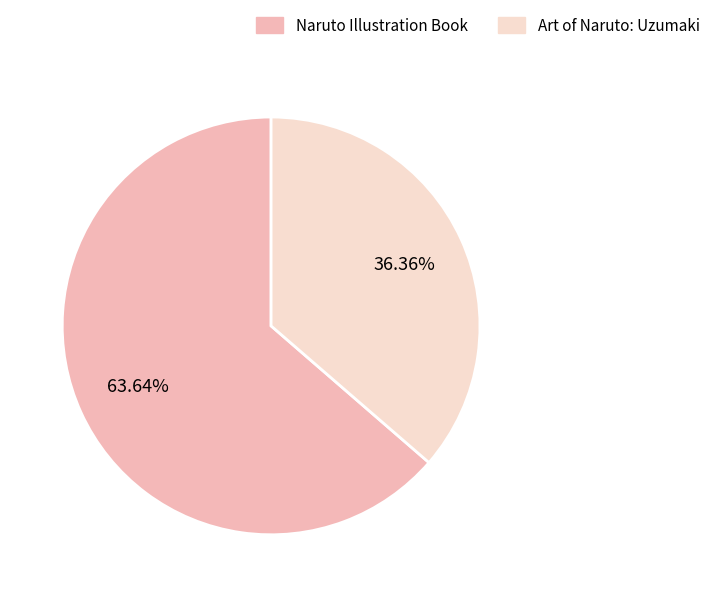

Does any single category account for the majority?

Yes